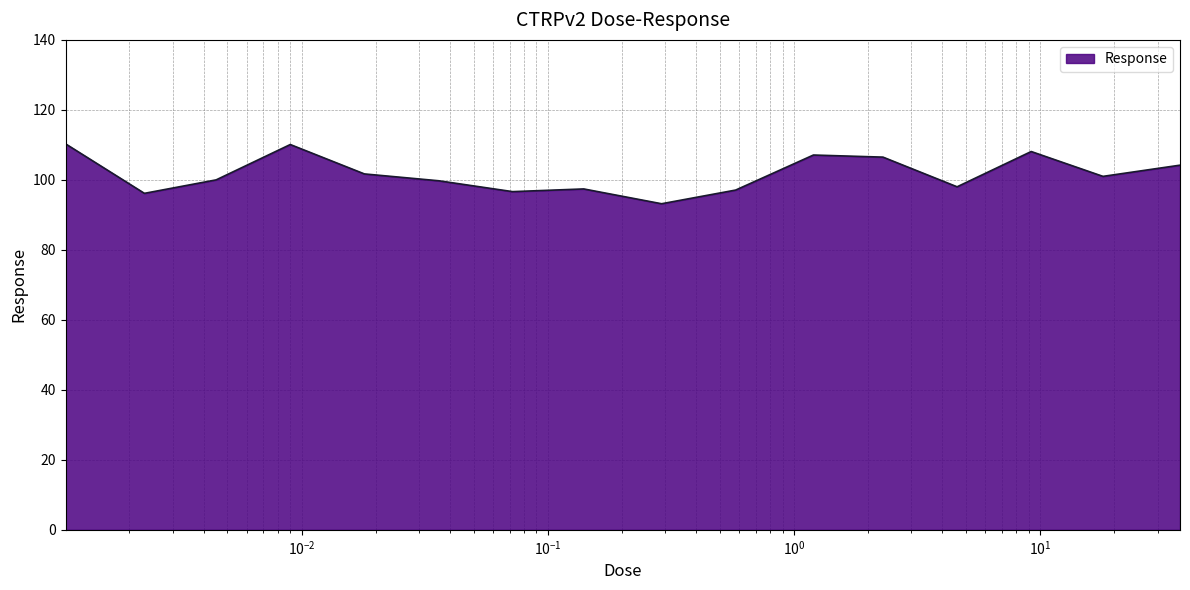

What is the difference between the maximum and minimum values?

17.1